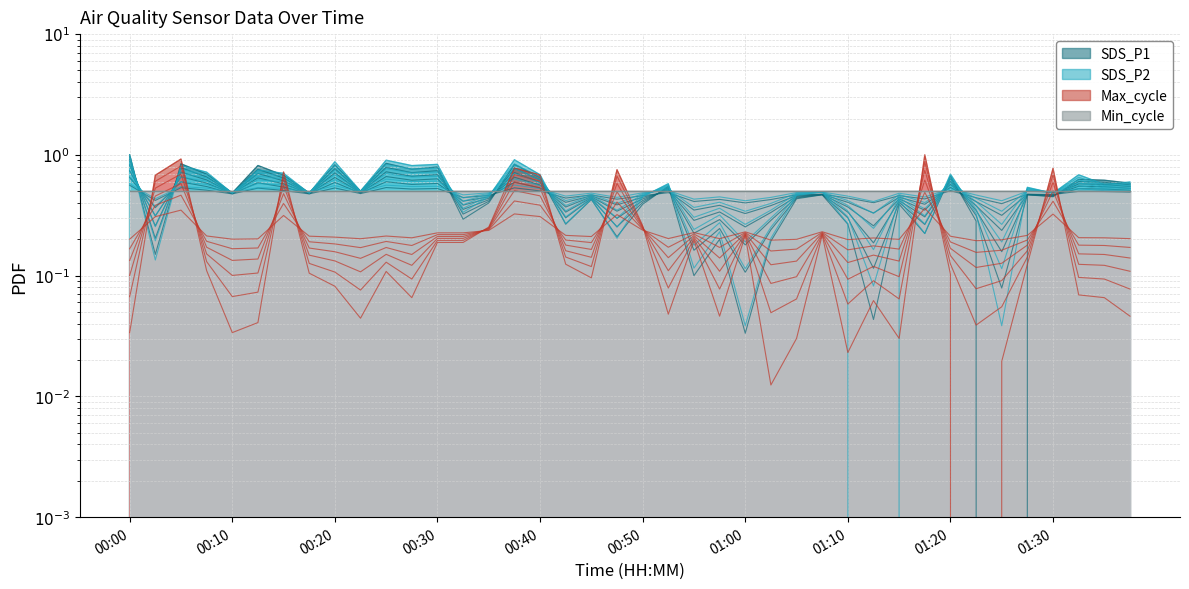

What is the sum of all SDS_P1 values?

18.9